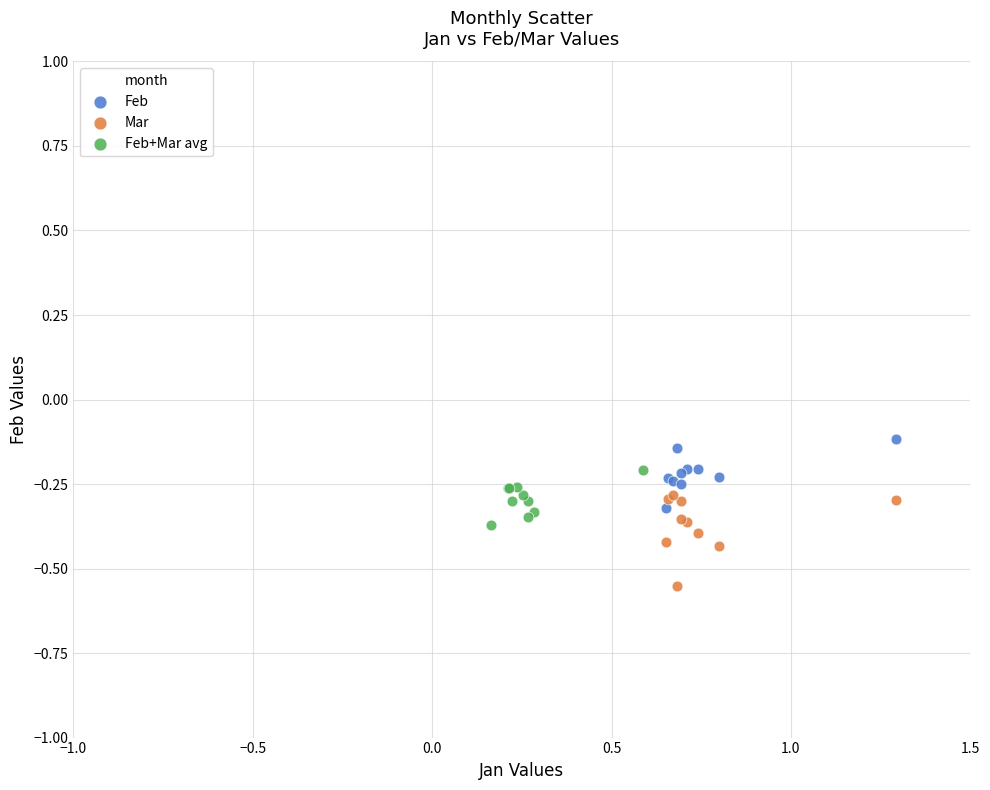

Which series has the largest Y range (max minus min)?

Mar